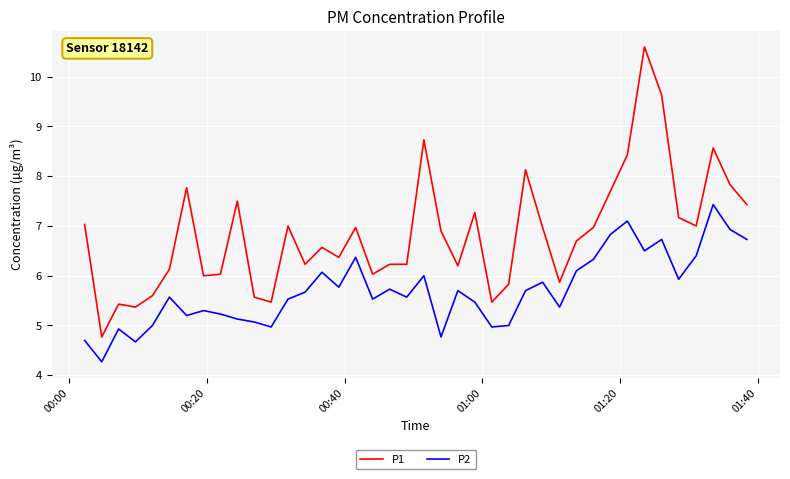

Count the number of categories in the chart.

40